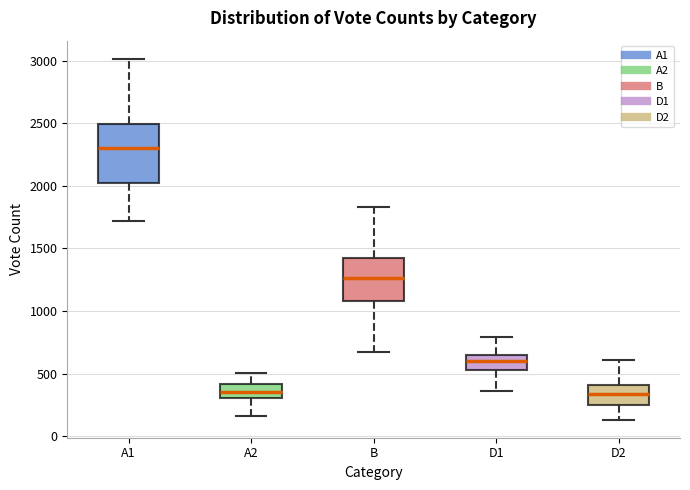

Reading left to right, transcribe this box plot: for each box, give where its median line is, the range the box spans, and where its two whiskers end, as read against the y-axis. The values are not printed on the chart, so give them approximately, as read against the axis.

A1: median 2300, box 2050 to 2500, whiskers 1700 to 3000
A2: median 350, box 300 to 400, whiskers 150 to 500
B: median 1250, box 1100 to 1400, whiskers 650 to 1850
D1: median 600, box 550 to 650, whiskers 350 to 800
D2: median 350, box 250 to 400, whiskers 150 to 600